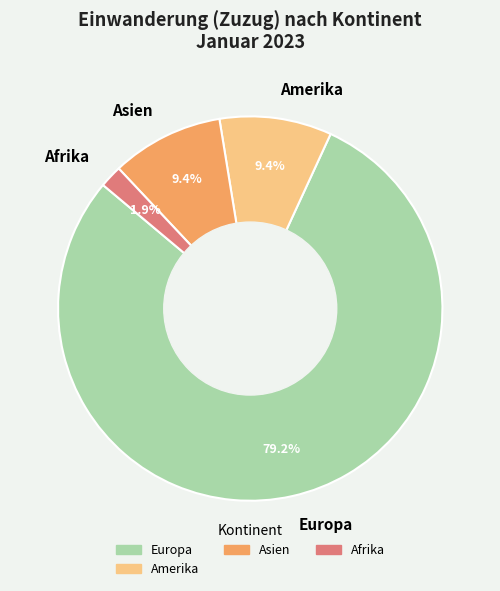

To the nearest percent, what percentage of the pie is Amerika?

9%